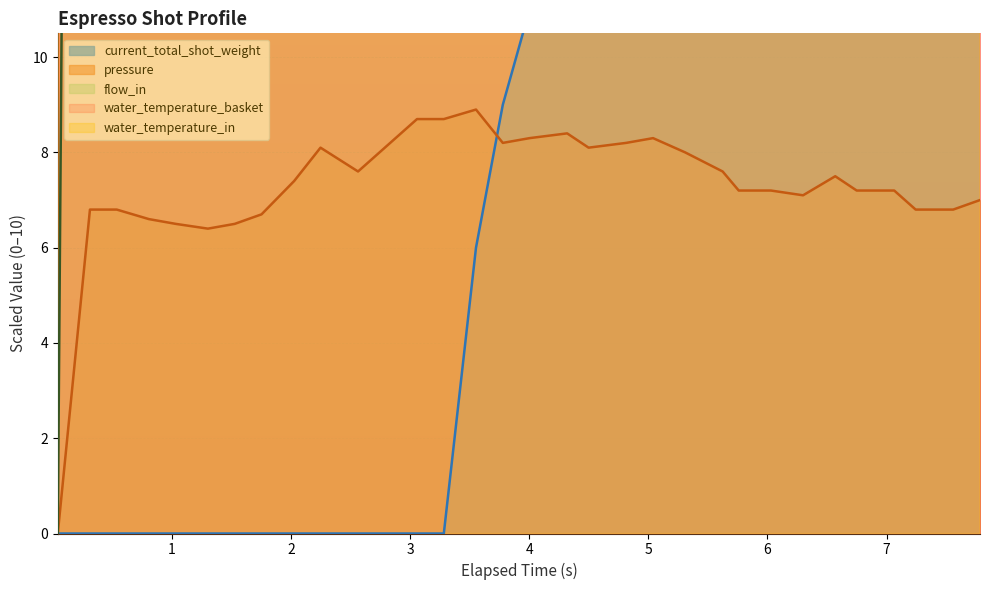

How many data points in water_temperature_basket are less than 52?

16